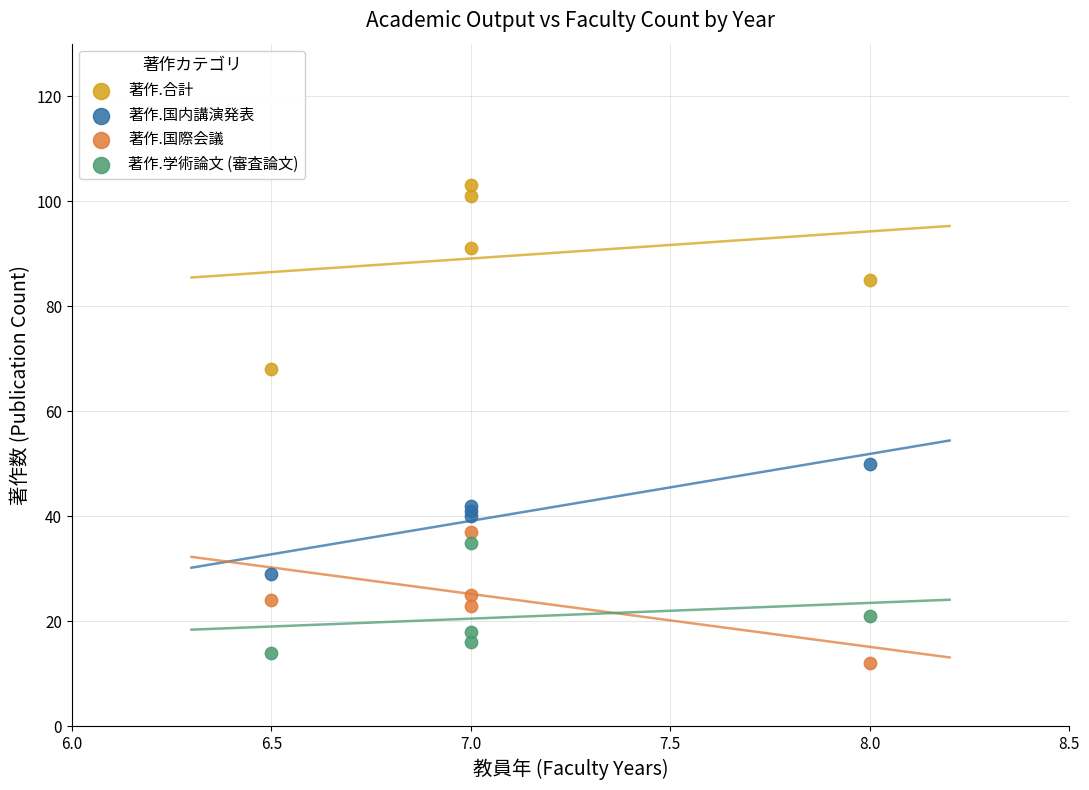

Across all series, what Y value is closest to 57?

50